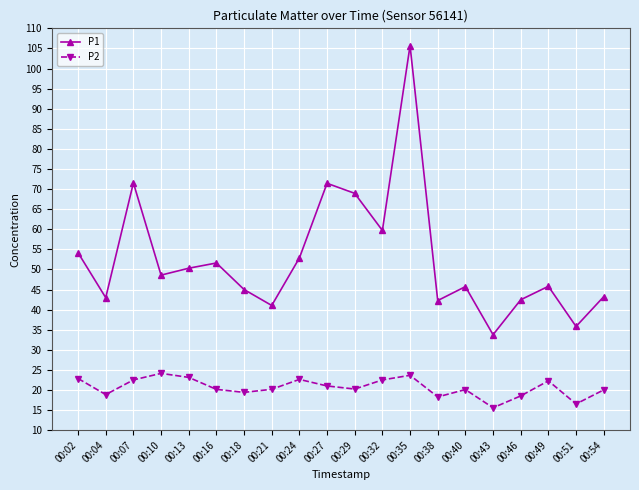

What is the sum of all P2 values?

412.5